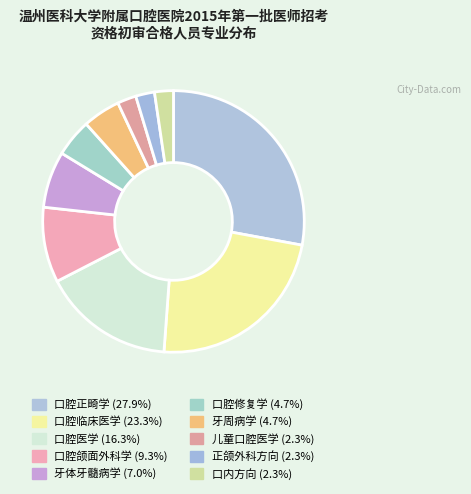

Does 口腔医学 represent more than half of the total?

No